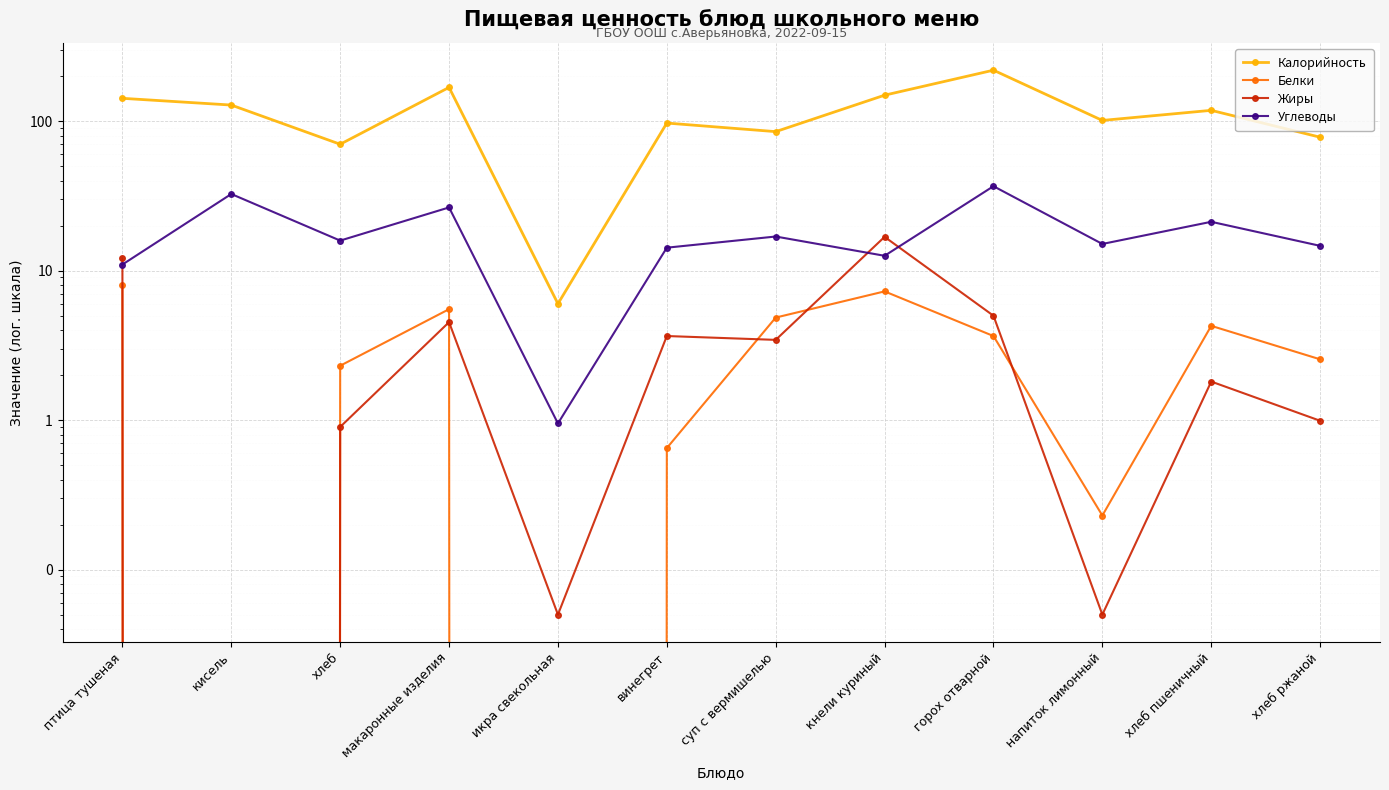

Reading right to left, transcribe all the data shown in this chart.

Калорийность: хлеб ржаной=78.0	хлеб пшеничный=118.0	напиток лимонный=101.0	горох отварной=219.0	кнели куриный=149.0	суп с вермишелью=85.0	винегрет=97.0	икра свекольная=6.0	макаронные изделия=168.0	хлеб=70.0	кисель=128.0	птица тушеная=142.0
Белки: хлеб ржаной=2.5	хлеб пшеничный=4.3	напиток лимонный=0.2	горох отварной=3.6	кнели куриный=7.3	суп с вермишелью=4.8	винегрет=0.7	икра свекольная=0.0	макаронные изделия=5.5	хлеб=2.3	кисель=0.0	птица тушеная=8.0
Жиры: хлеб ржаной=1.0	хлеб пшеничный=1.8	напиток лимонный=0.1	горох отварной=5.0	кнели куриный=16.8	суп с вермишелью=3.4	винегрет=3.6	икра свекольная=0.1	макаронные изделия=4.5	хлеб=0.9	кисель=0.0	птица тушеная=12.1
Углеводы: хлеб ржаной=14.6	хлеб пшеничный=21.2	напиток лимонный=15.1	горох отварной=36.7	кнели куриный=12.6	суп с вермишелью=16.9	винегрет=14.2	икра свекольная=0.9	макаронные изделия=26.4	хлеб=15.9	кисель=32.5	птица тушеная=11.0